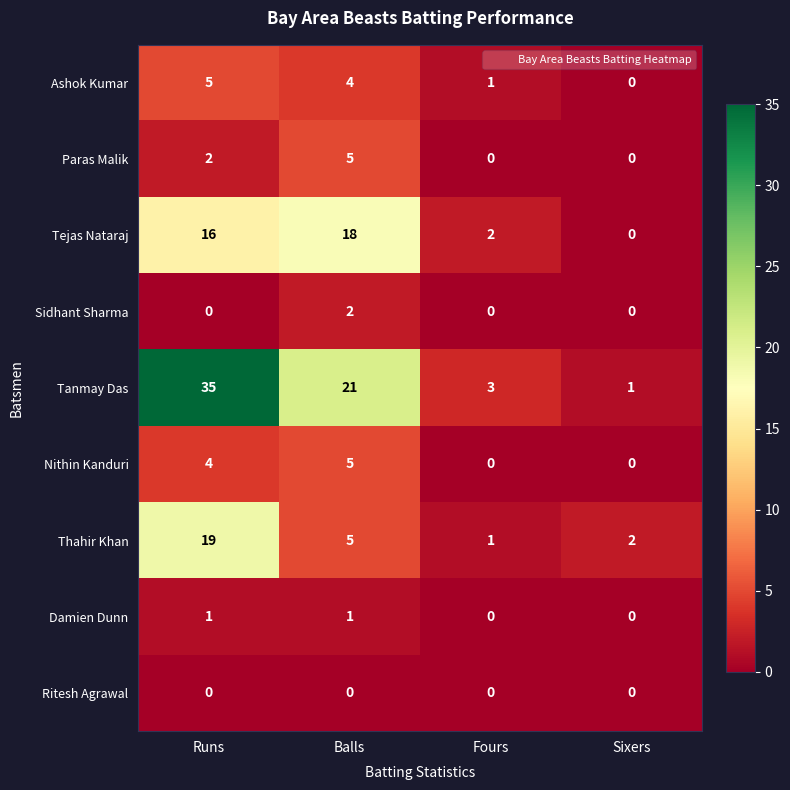

True or false: Nithin Kanduri has a value of 7 at Balls.

False